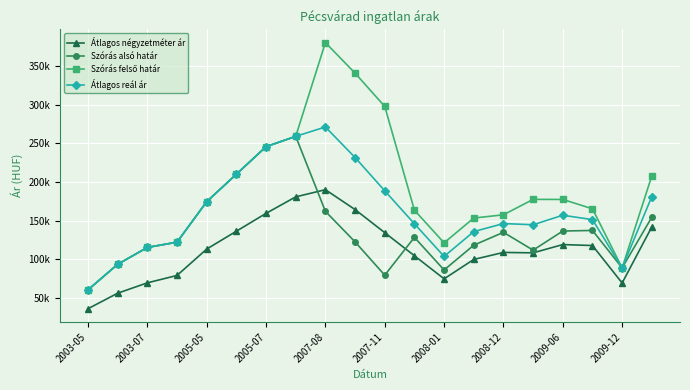

Does the chart have visible grid lines?

Yes